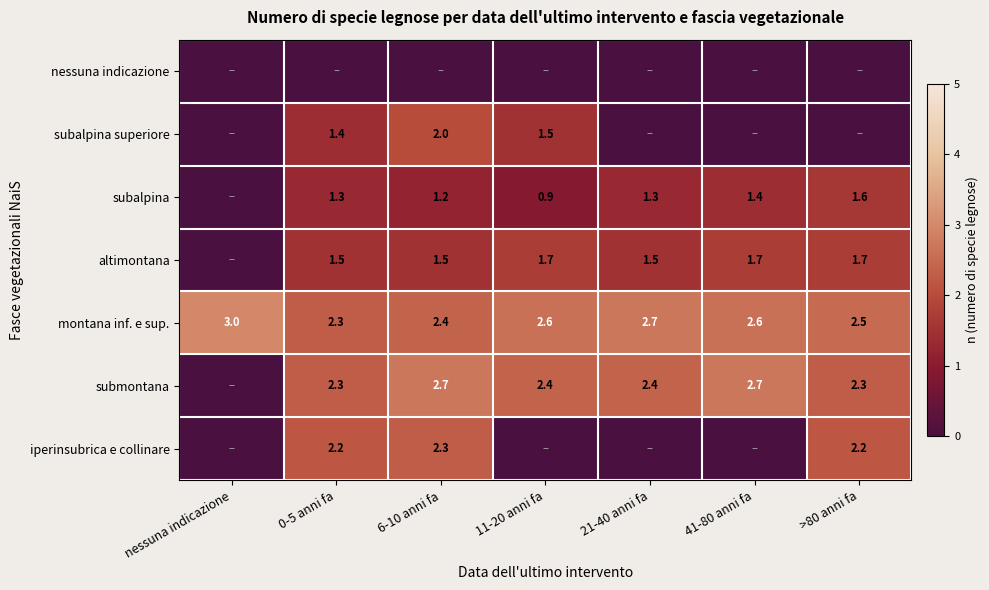

Is the value of submontana at 11-20 anni fa greater than the value of iperinsubrica e collinare at >80 anni fa?

Yes